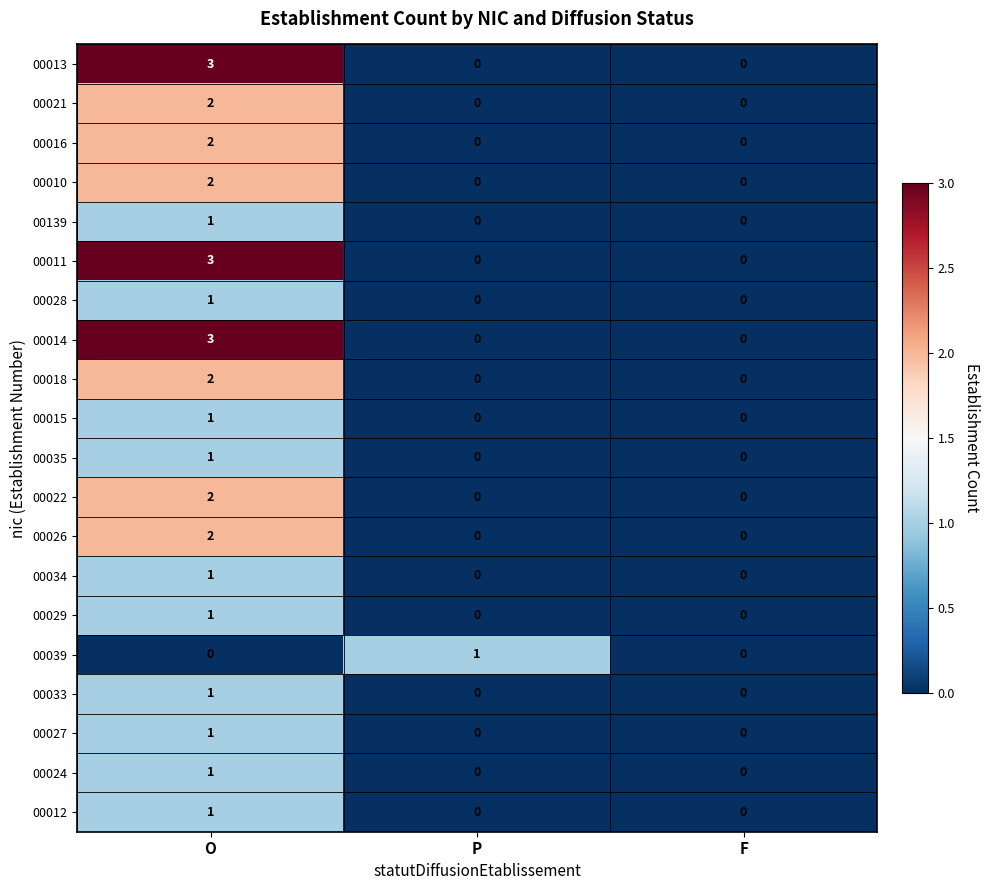

Is the value of 00027 at F greater than the value of 00139 at O?

No